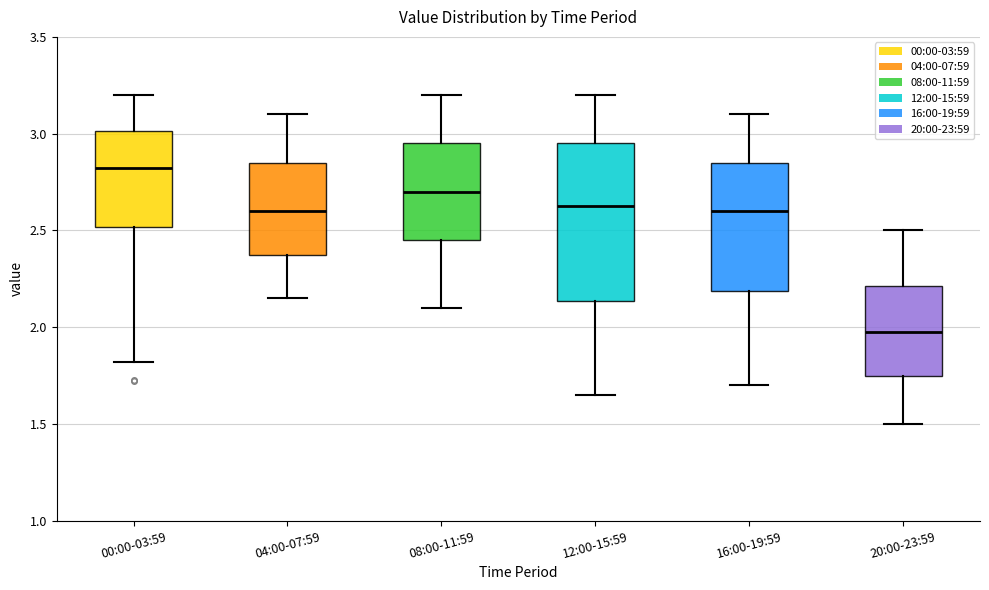

Comparing the boxes themselves (not the whiskers), which one is the tallest?

12:00-15:59